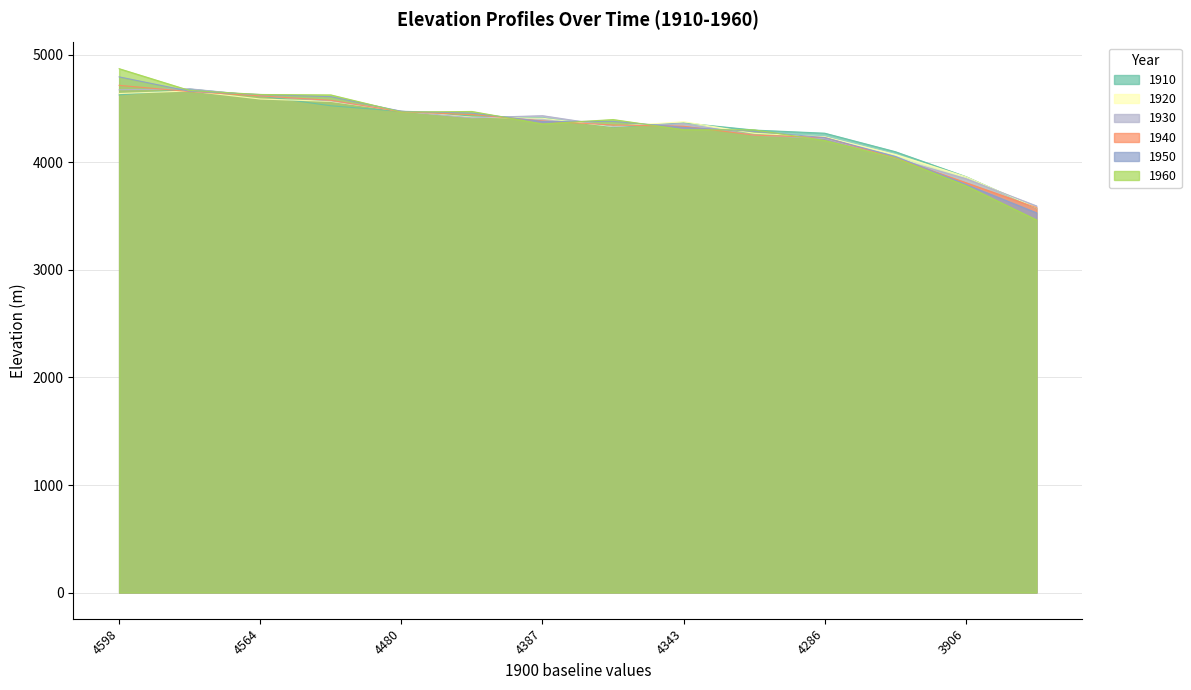

Where is 1910 nearest to the value 4128?

4090